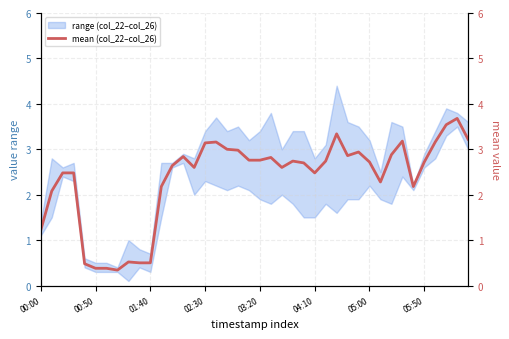

How many lines are shown in the chart?

1